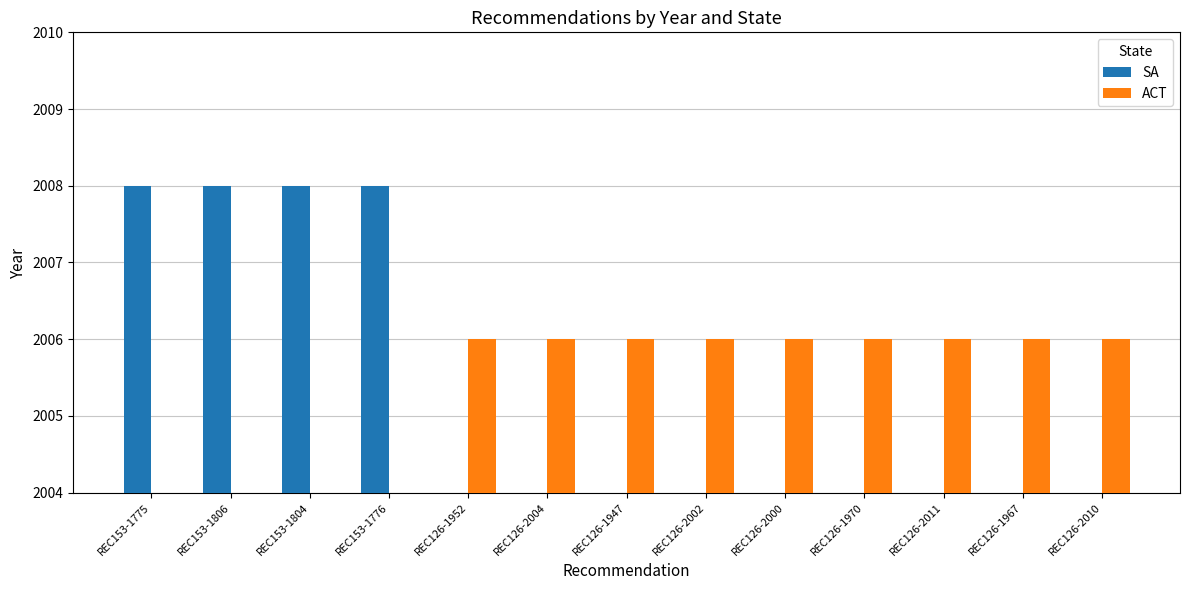

What is the maximum value shown in the chart?

2008